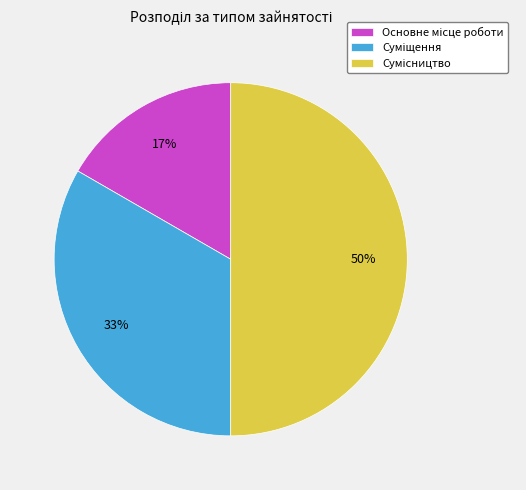

To the nearest percent, what is the difference between the largest and smallest slice percentages?

33%